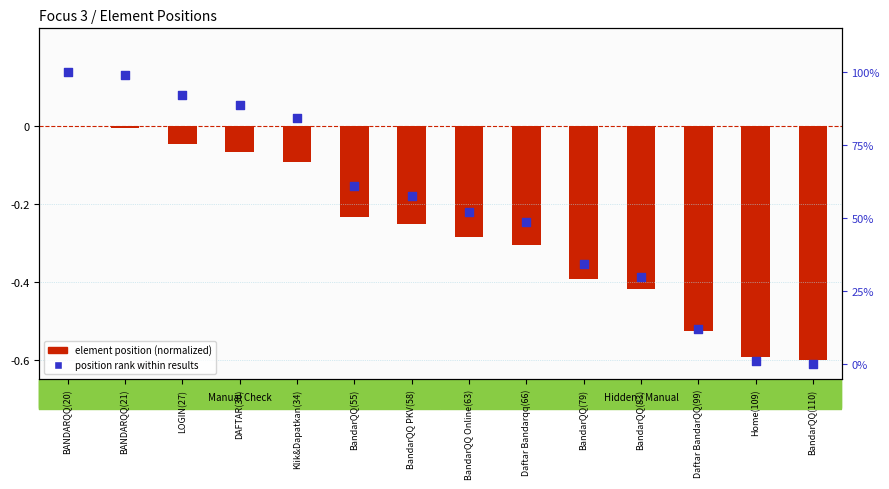

What is the total value across all series at Home(109)?

0.5